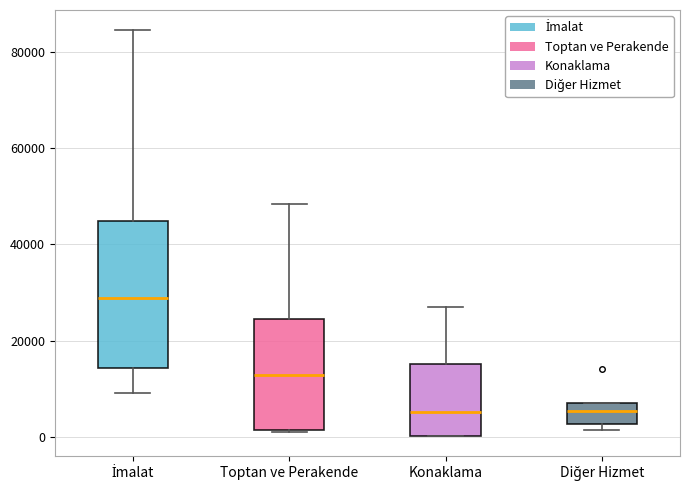

Reading left to right, read every box against the y-axis: the position of its median line, the range the box covers, and the ends of its whiskers. The values are not printed on the chart, so give them approximately, as read against the axis.

İmalat: median 28000, box 14000 to 44000, whiskers 10000 to 84000
Toptan ve Perakende: median 12000, box 2000 to 24000, whiskers 2000 to 48000
Konaklama: median 6000, box 0 to 16000, whiskers 0 to 28000
Diğer Hizmet: median 6000, box 2000 to 8000, whiskers 2000 (just below the box's lower edge) to 8000